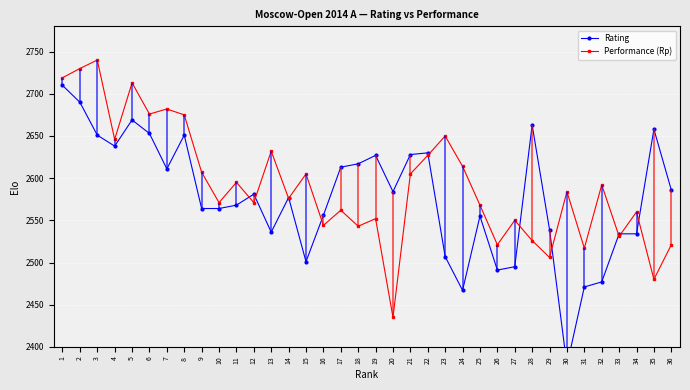

Which series ends up on top after the final intersection of Rating and Performance (Rp)?

Rating